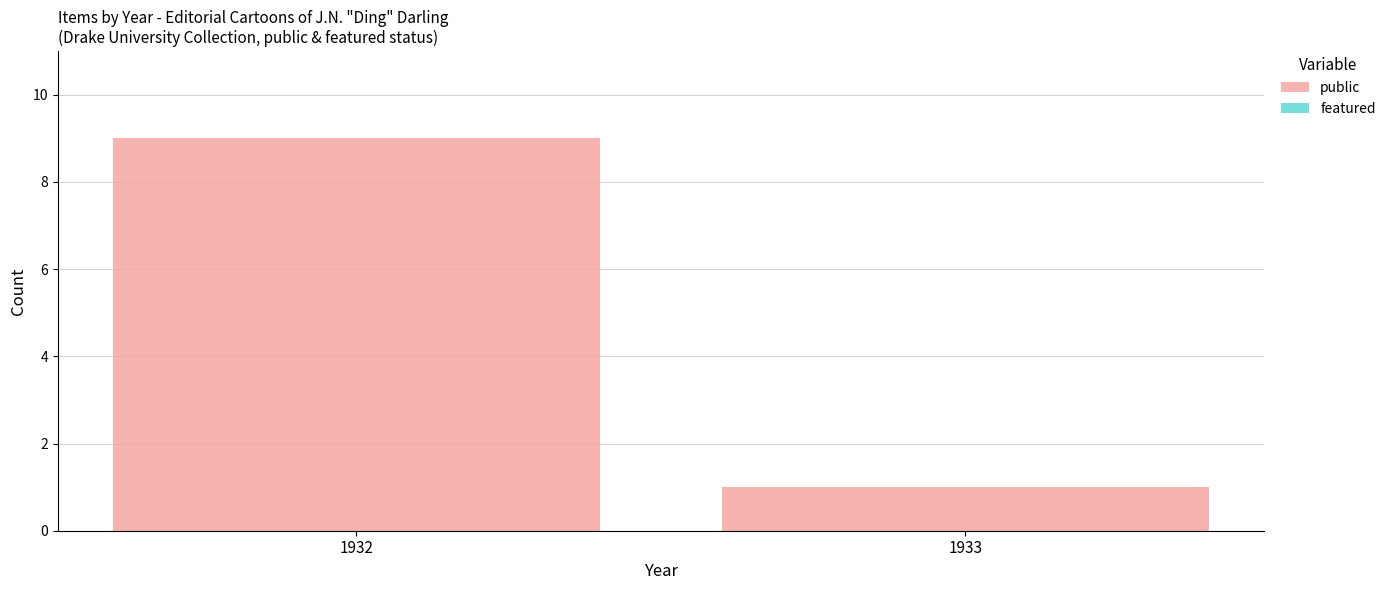

Reading left to right, extract all data points from this chart.

1932=9	1933=1